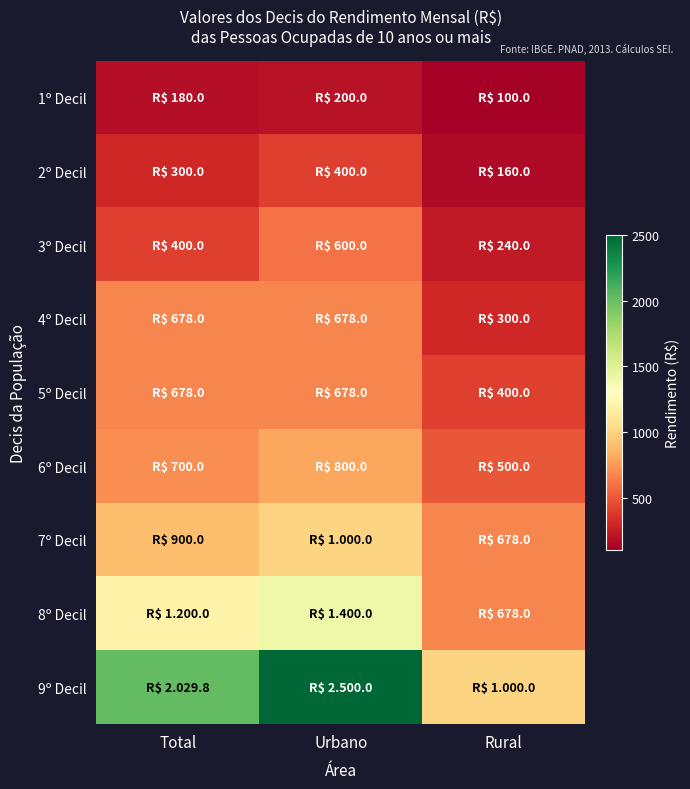

What is the minimum value shown in the chart?

100.0